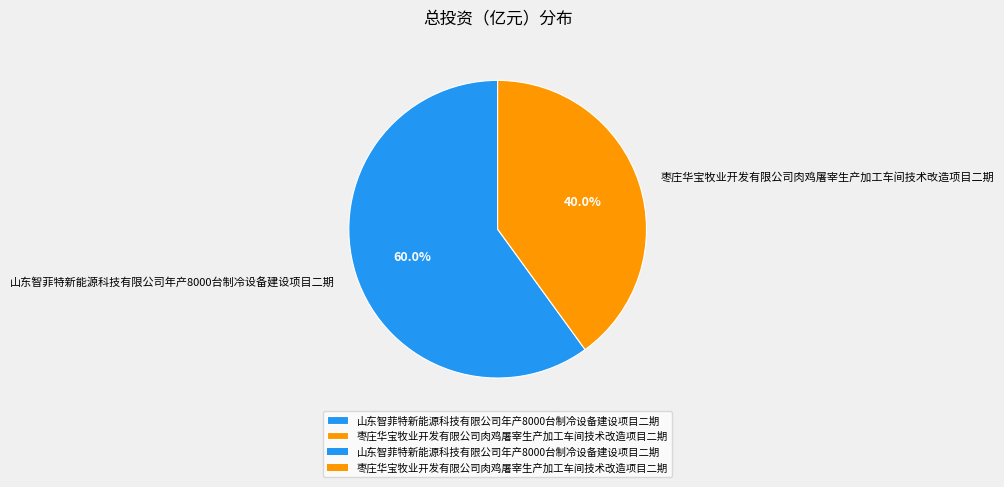

Which has a higher value, 枣庄华宝牧业开发有限公司肉鸡屠宰生产加工车间技术改造项目二期 or 山东智菲特新能源科技有限公司年产8000台制冷设备建设项目二期?

山东智菲特新能源科技有限公司年产8000台制冷设备建设项目二期